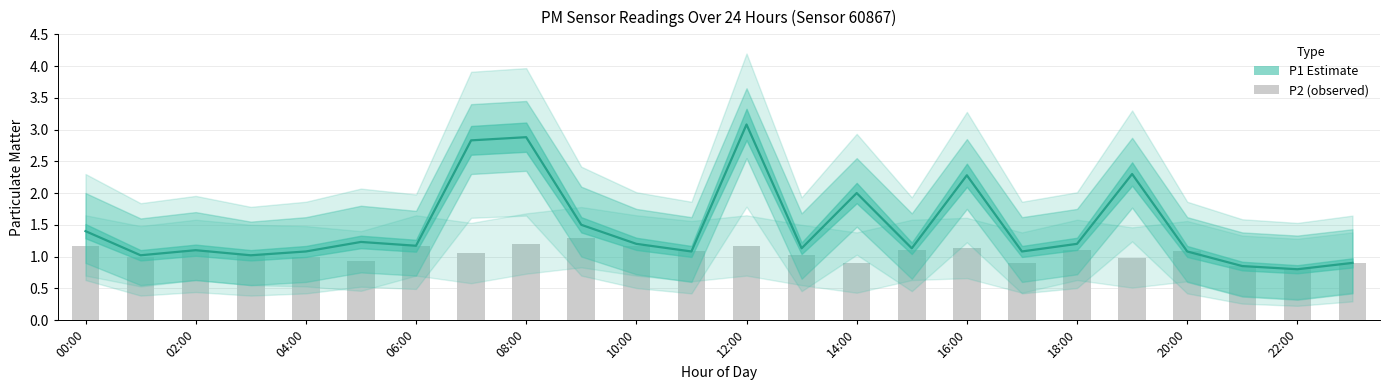

What is the value of the P1 (Estimate) bar at the 22nd from the left?

0.8